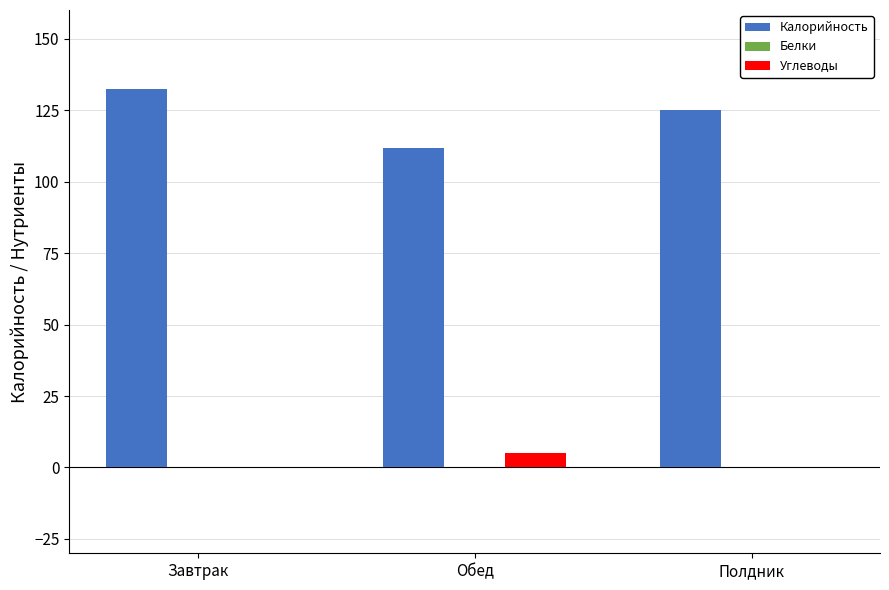

How many categories are shown in the chart?

3